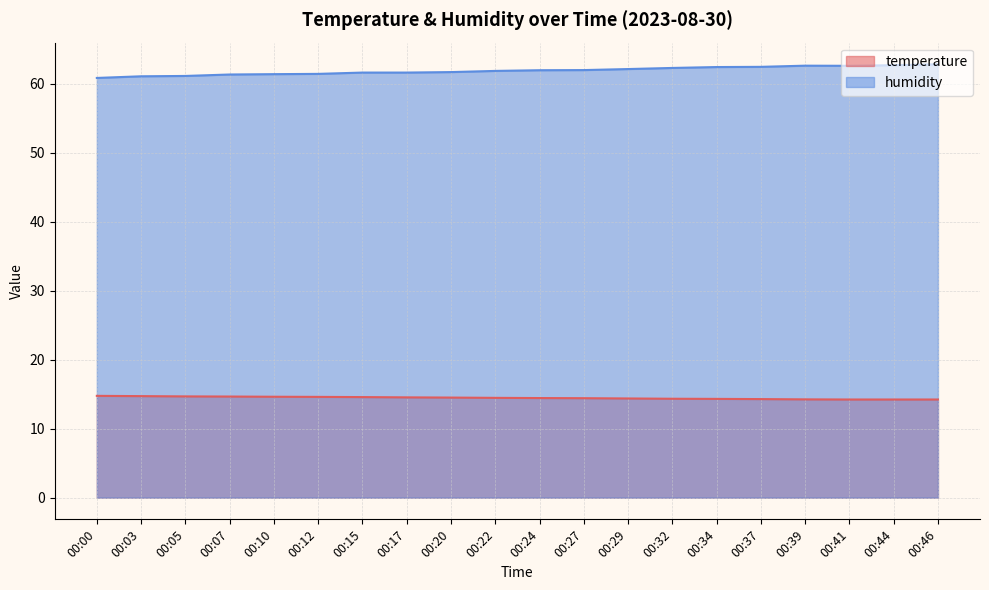

True or false: temperature and humidity cross at least once.

False